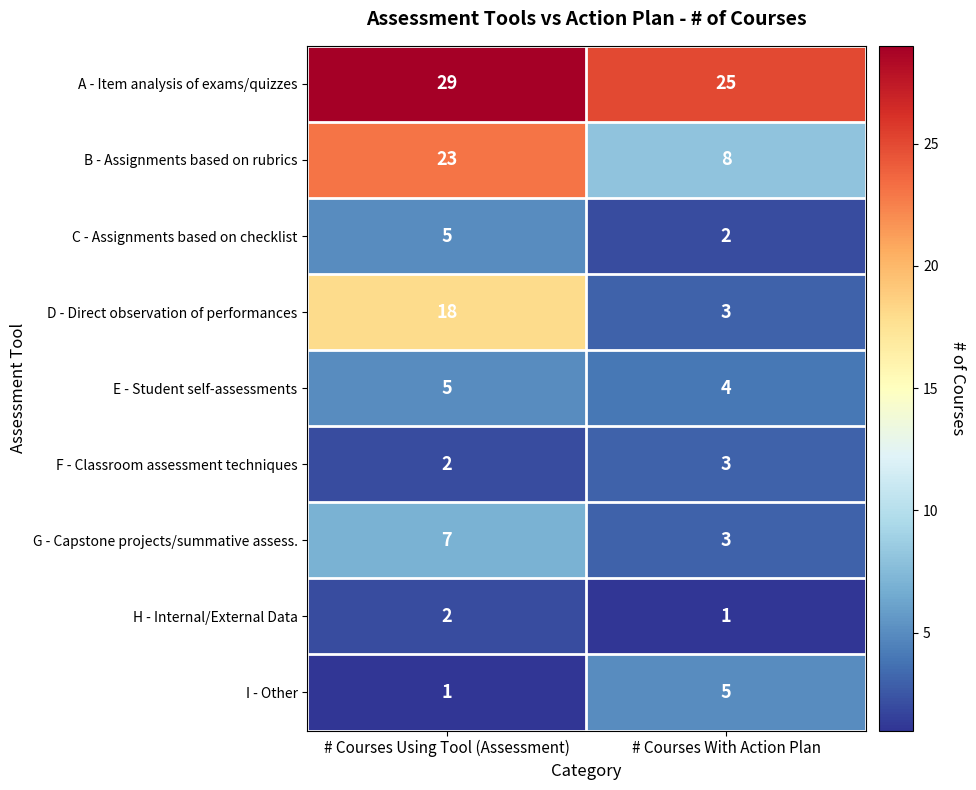

What is the total value across all series at # Courses Using Tool (Assessment)?

92